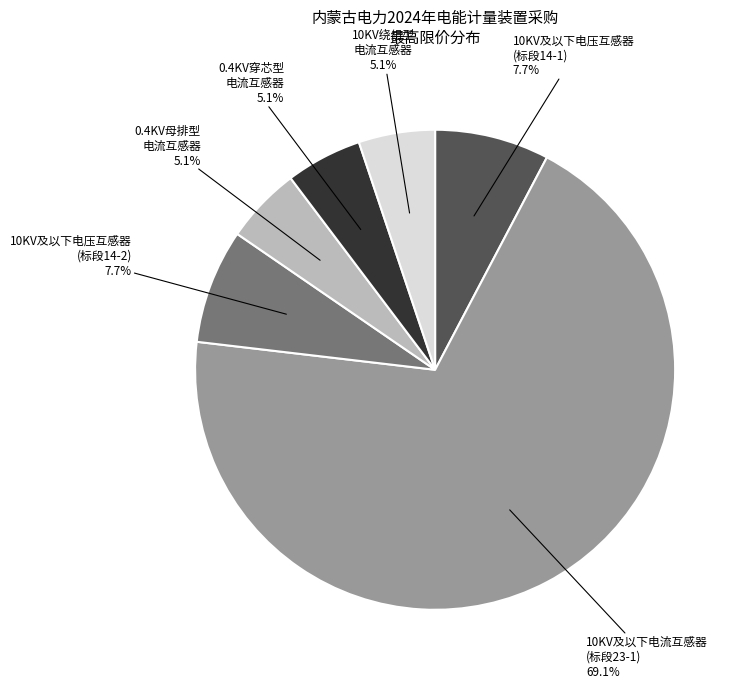

What percentage is NOT represented by 0.4KV母排型 电流互感器?

94.9%